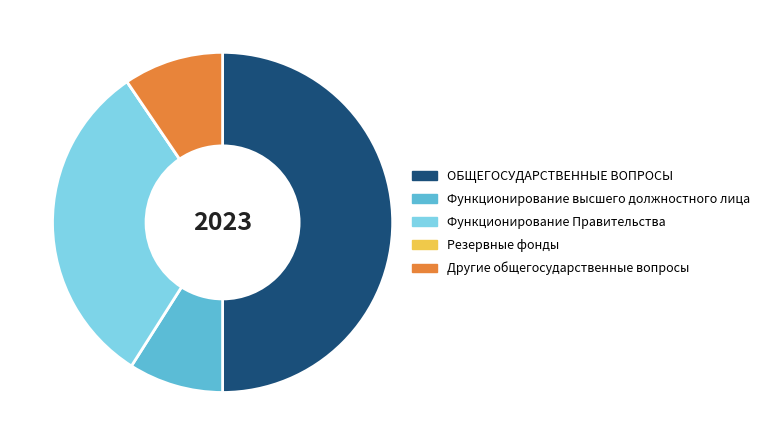

Does Другие общегосударственные вопросы represent more than half of the total?

No